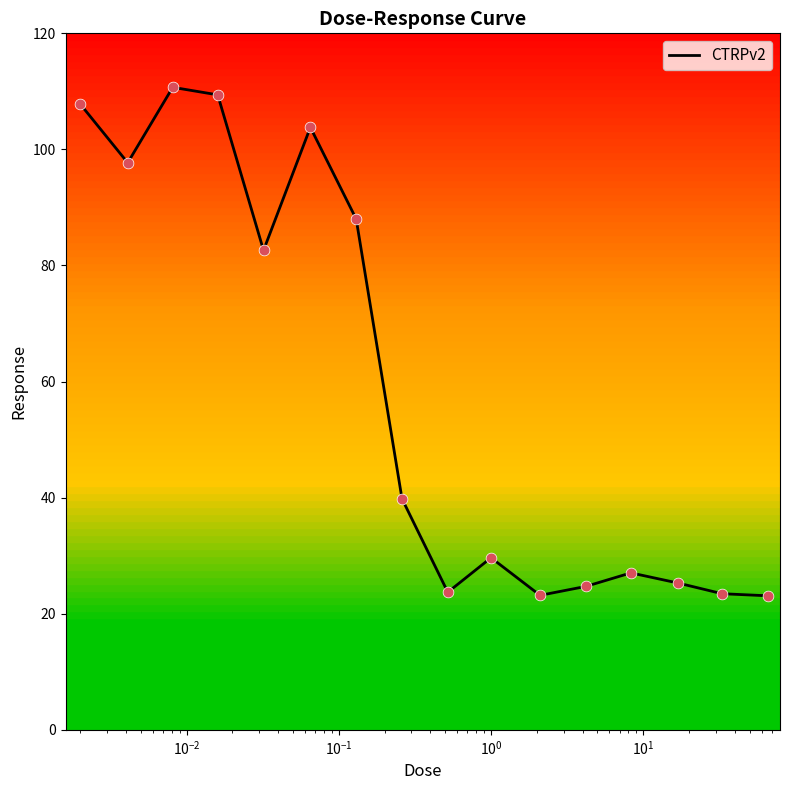

What is the minimum value shown in the chart?

23.1